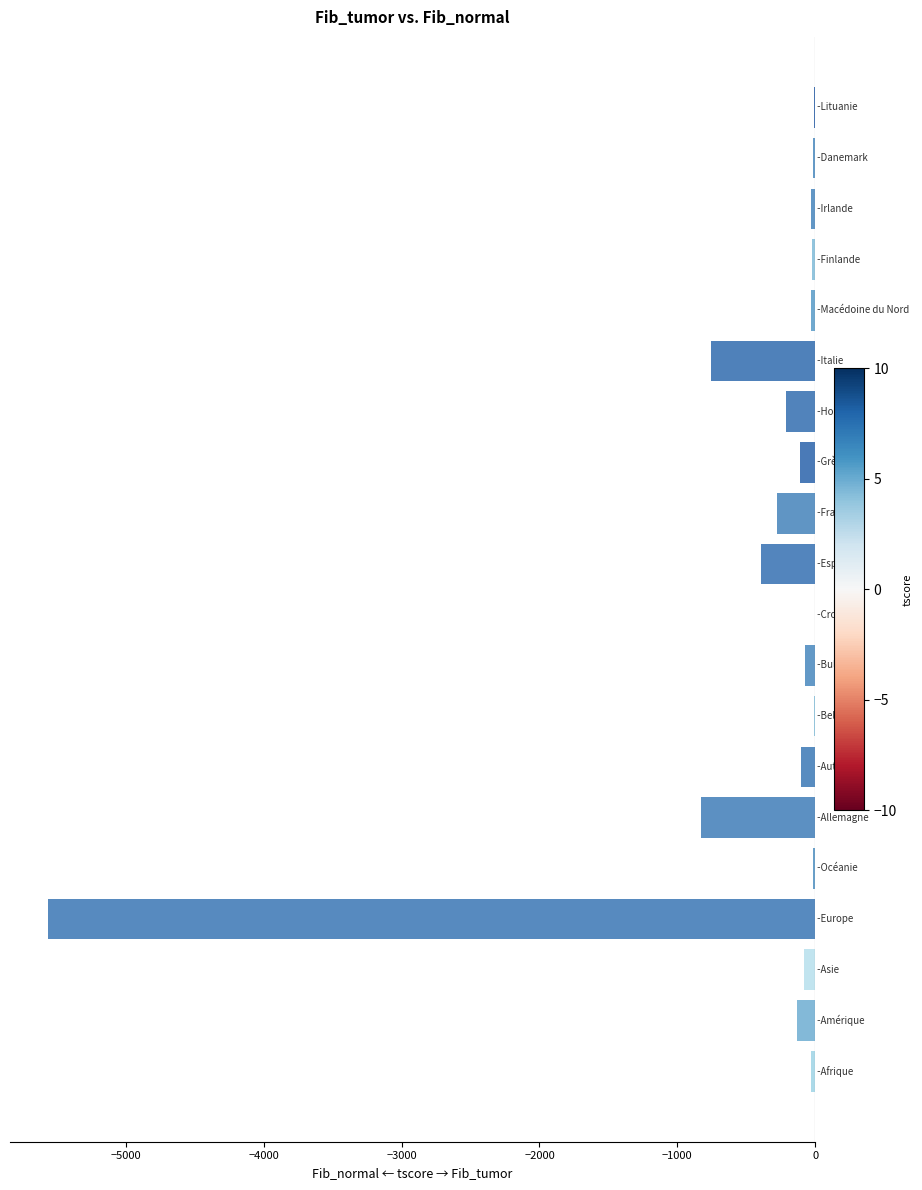

What is the average value?

-434